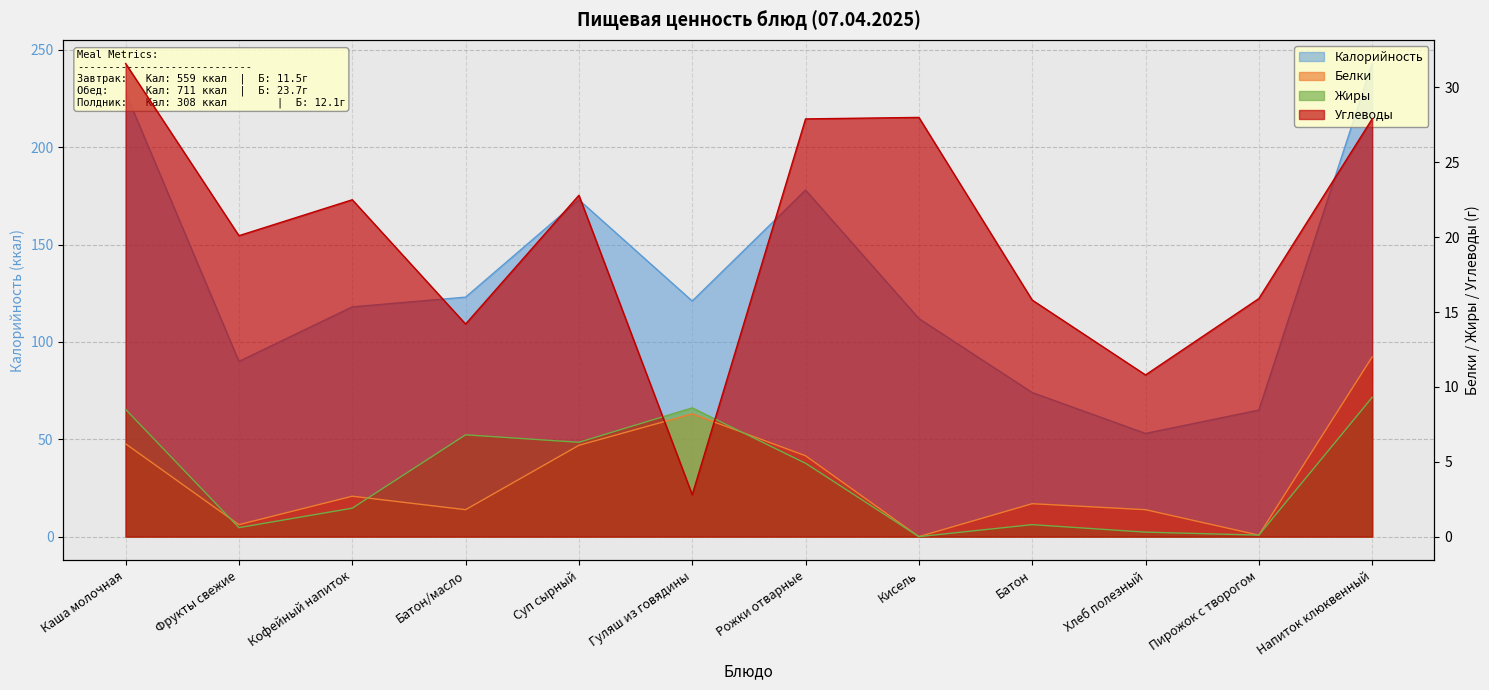

What position from the left is Суп сырный?

5